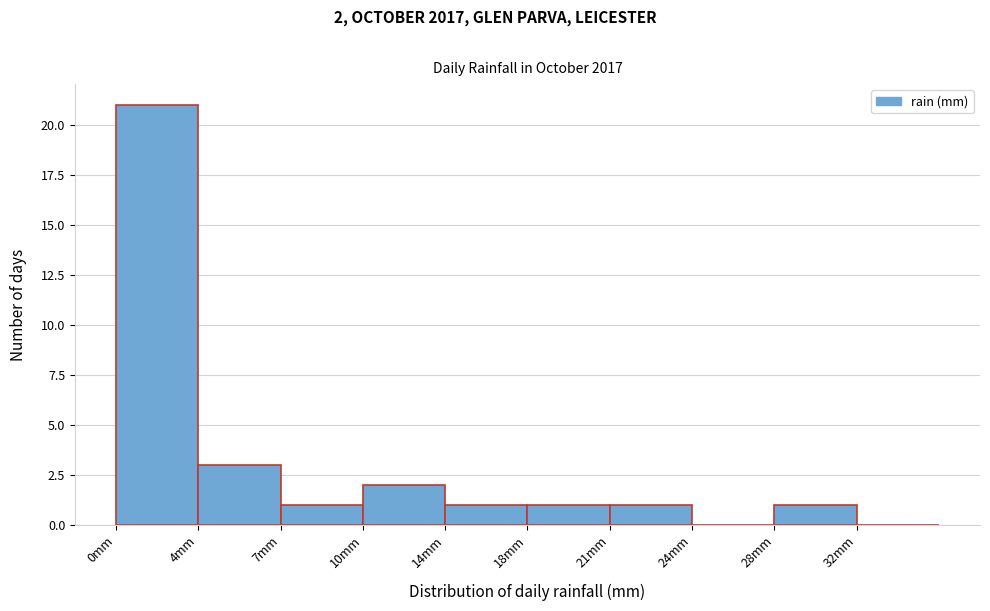

Reading left to right, list all the values displayed in this chart.

0mm=21	4mm=3	7mm=1	10mm=2	14mm=1	18mm=1	21mm=1	24mm=0	28mm=1	32mm=0